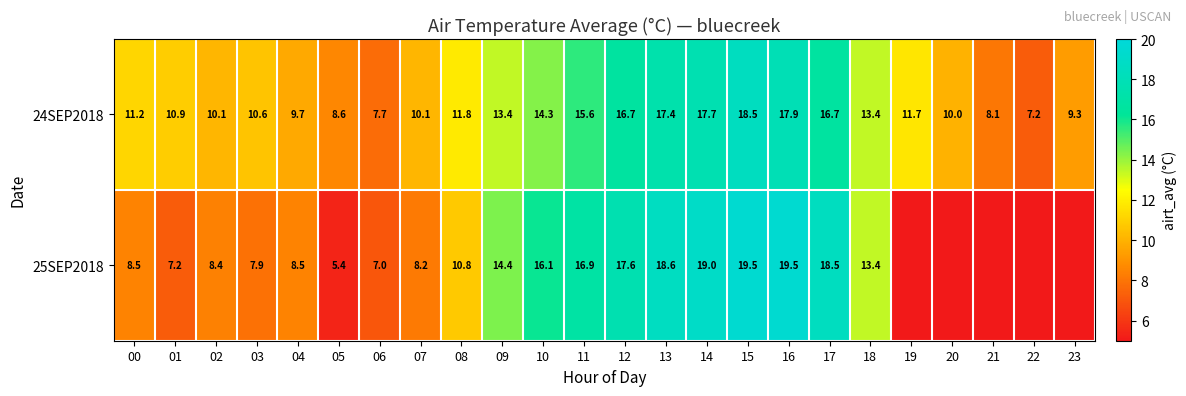

What is the average value of the 24SEP2018 series?

12.4